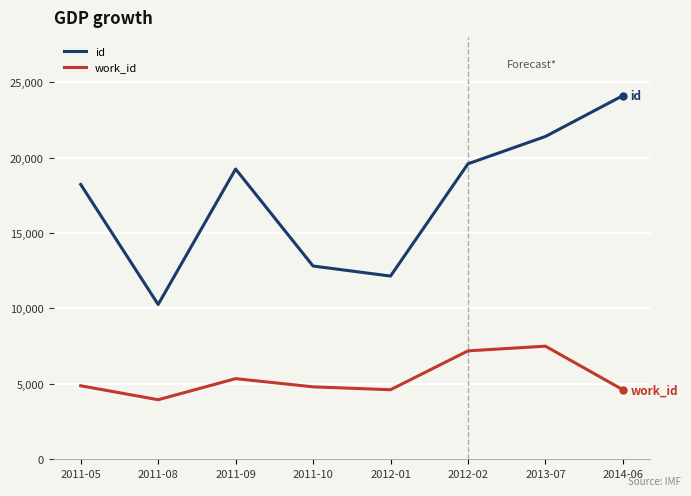

What is the difference between the id values at 2011-10 and 2011-09?

6430